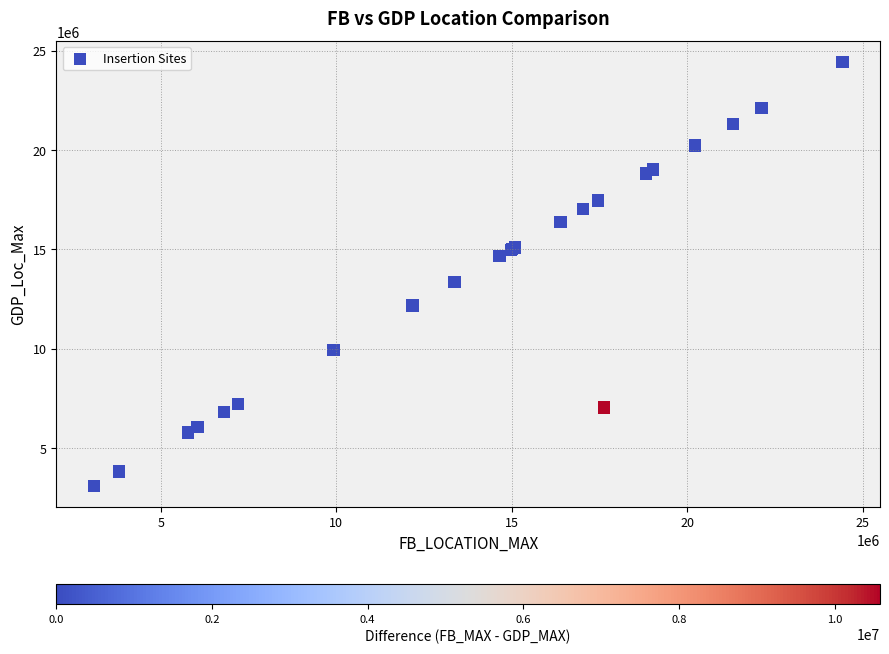

What Y value in the scatter plot is closest to 13757221?

13367458